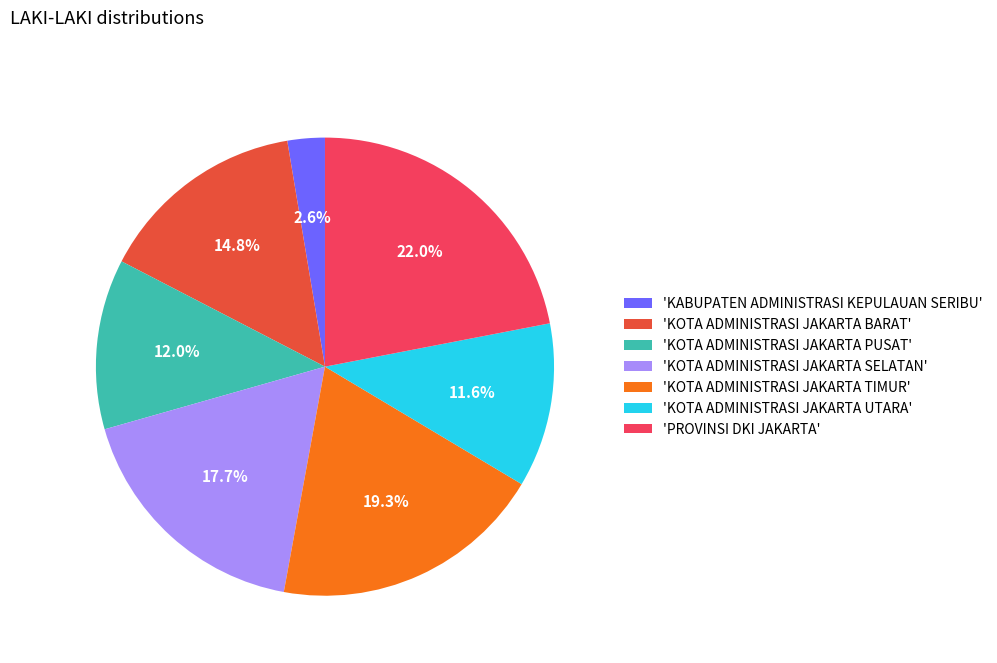

Is 'KOTA ADMINISTRASI JAKARTA BARAT' the majority of the pie?

No